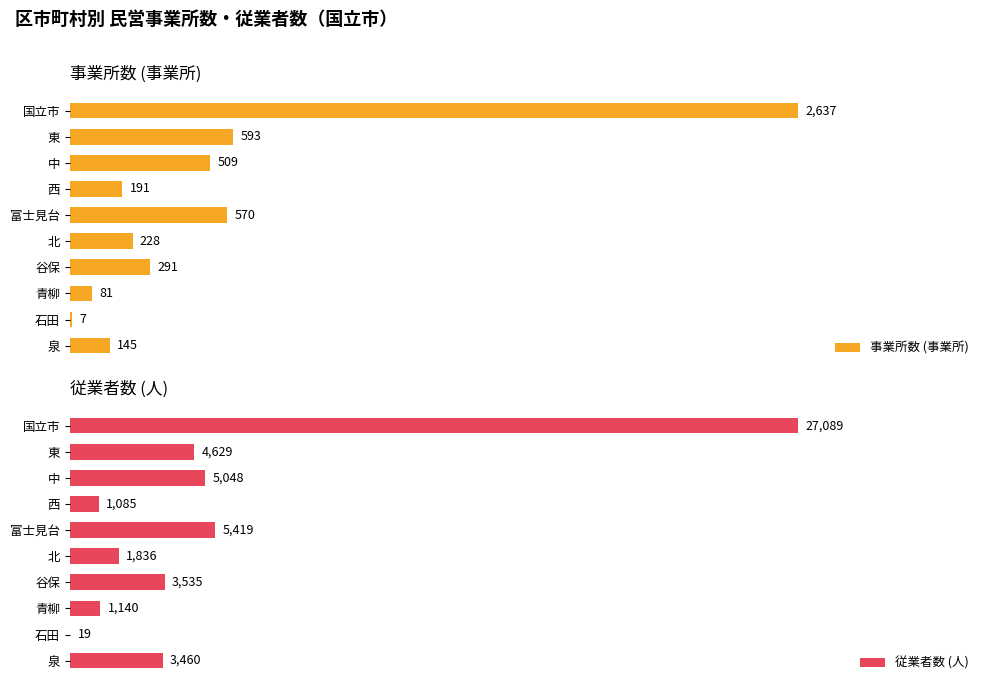

Where is 従業者数 (人) nearest to the value 13554?

富士見台